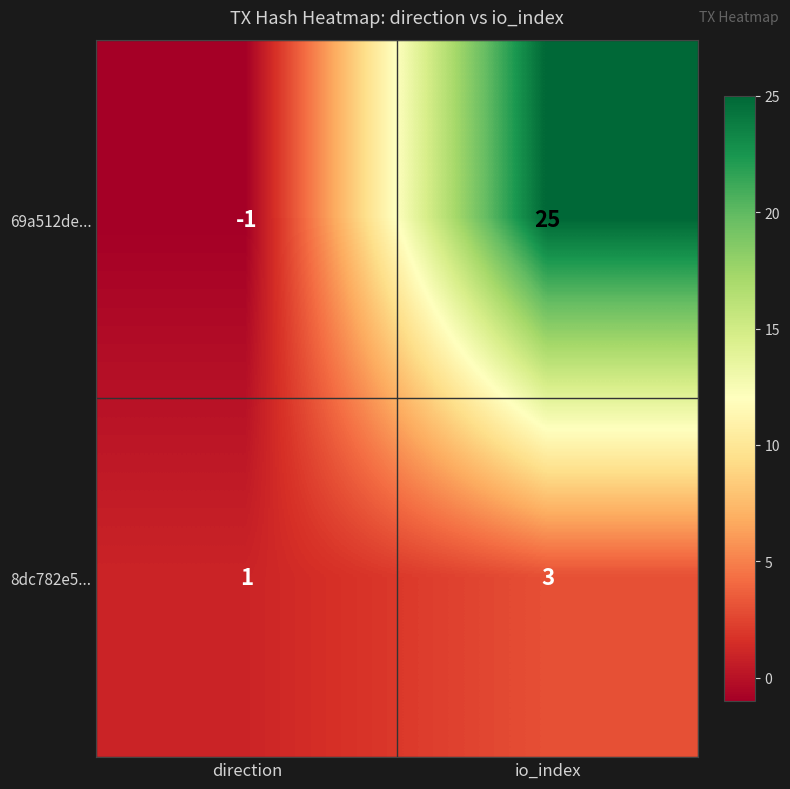

What is the average value of the 69a512de... series?

12